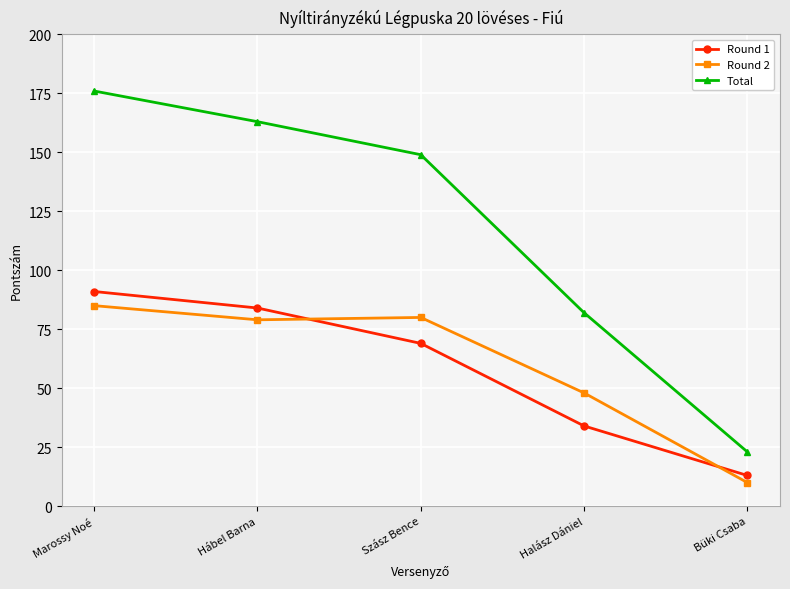

True or false: Round 1 and Total cross at least once.

False